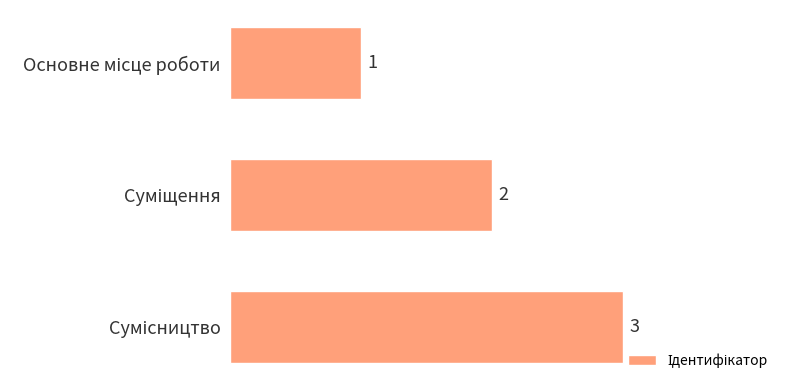

How many values are between 1 and 3?

3